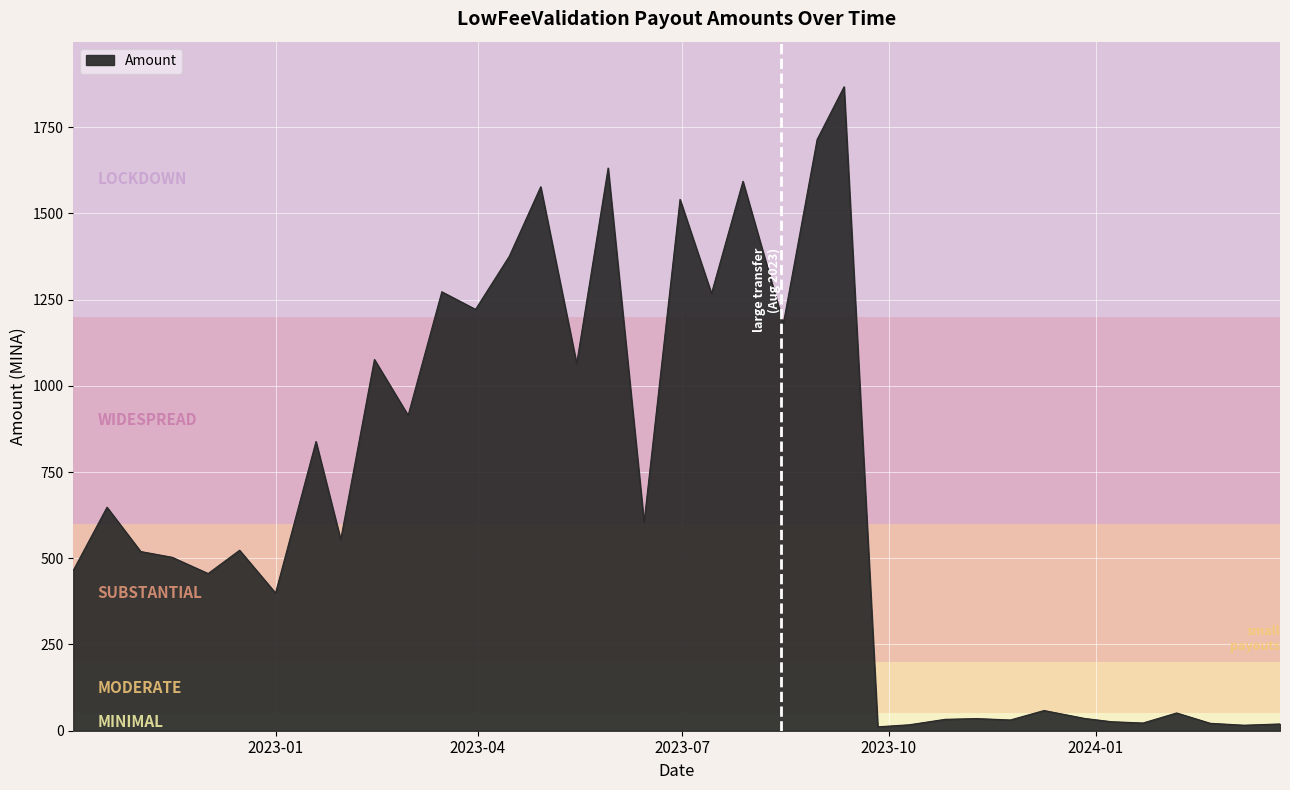

What is the difference between the maximum and minimum values?

1855.6